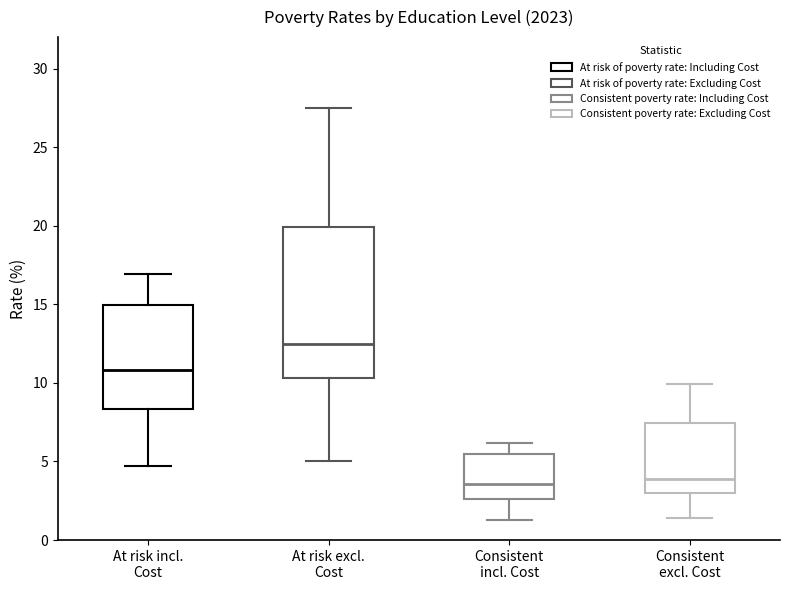

Which box is the tallest, from its lower edge to its upper edge?

At risk excl. Cost